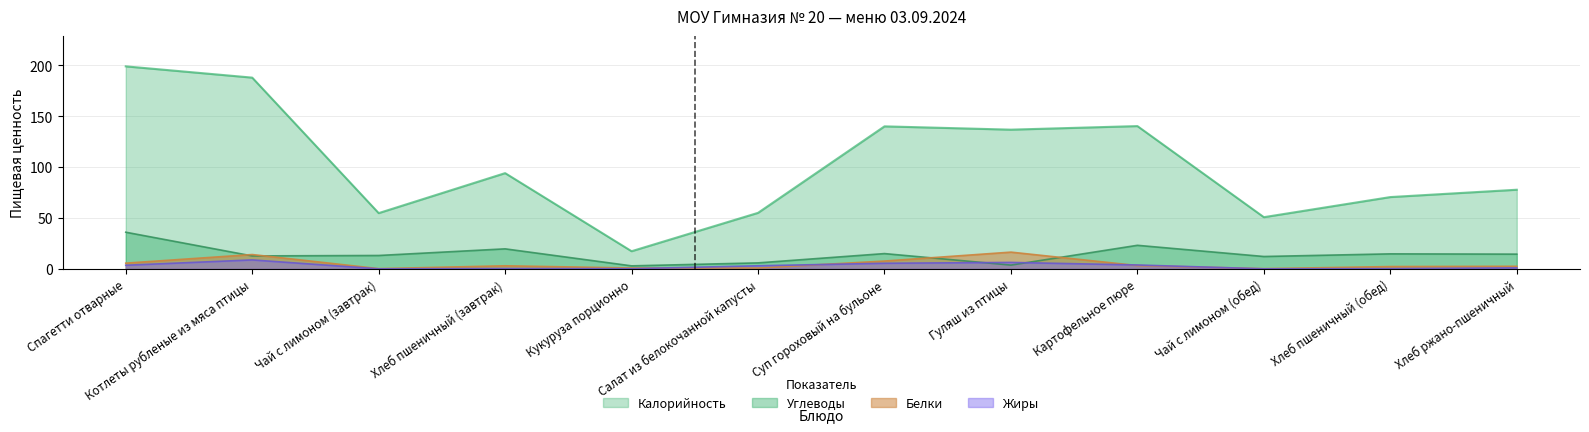

Which has a higher value, Спагетти отварные or Котлеты рубленые из мяса птицы?

Спагетти отварные